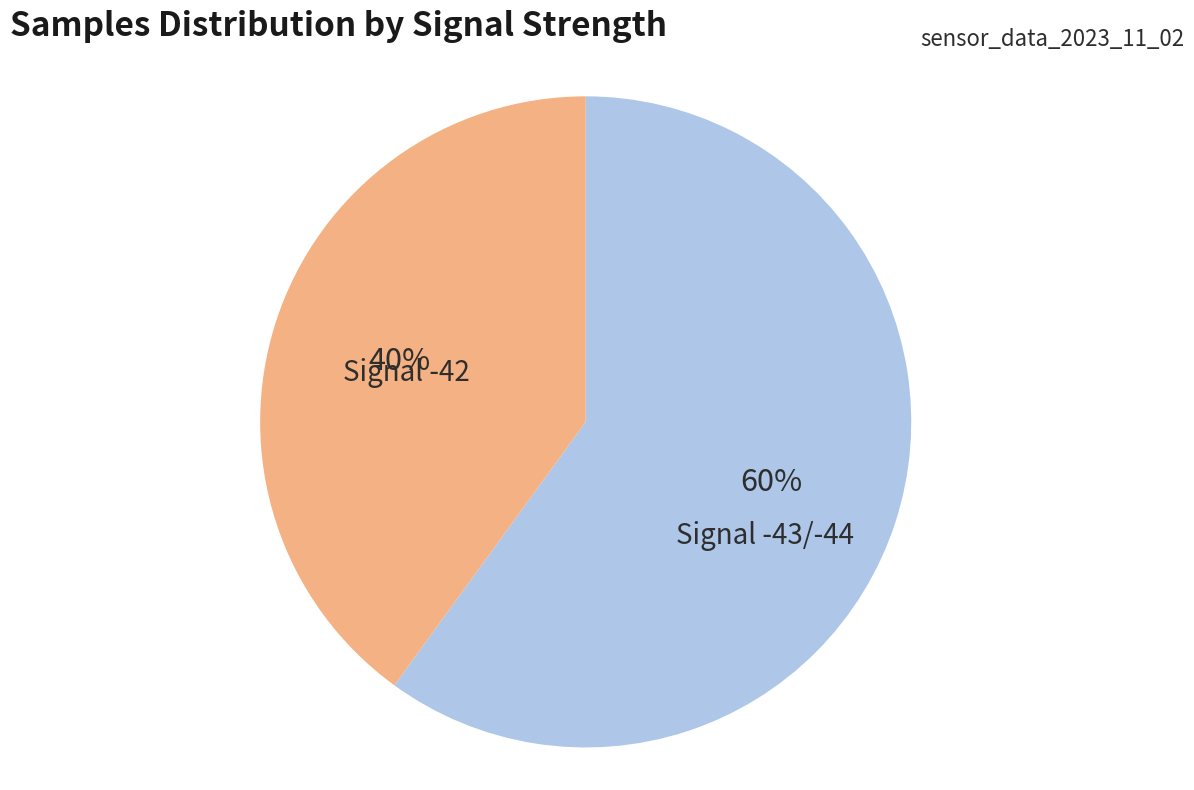

To the nearest percent, what is the difference between the largest and smallest slice percentages?

20%